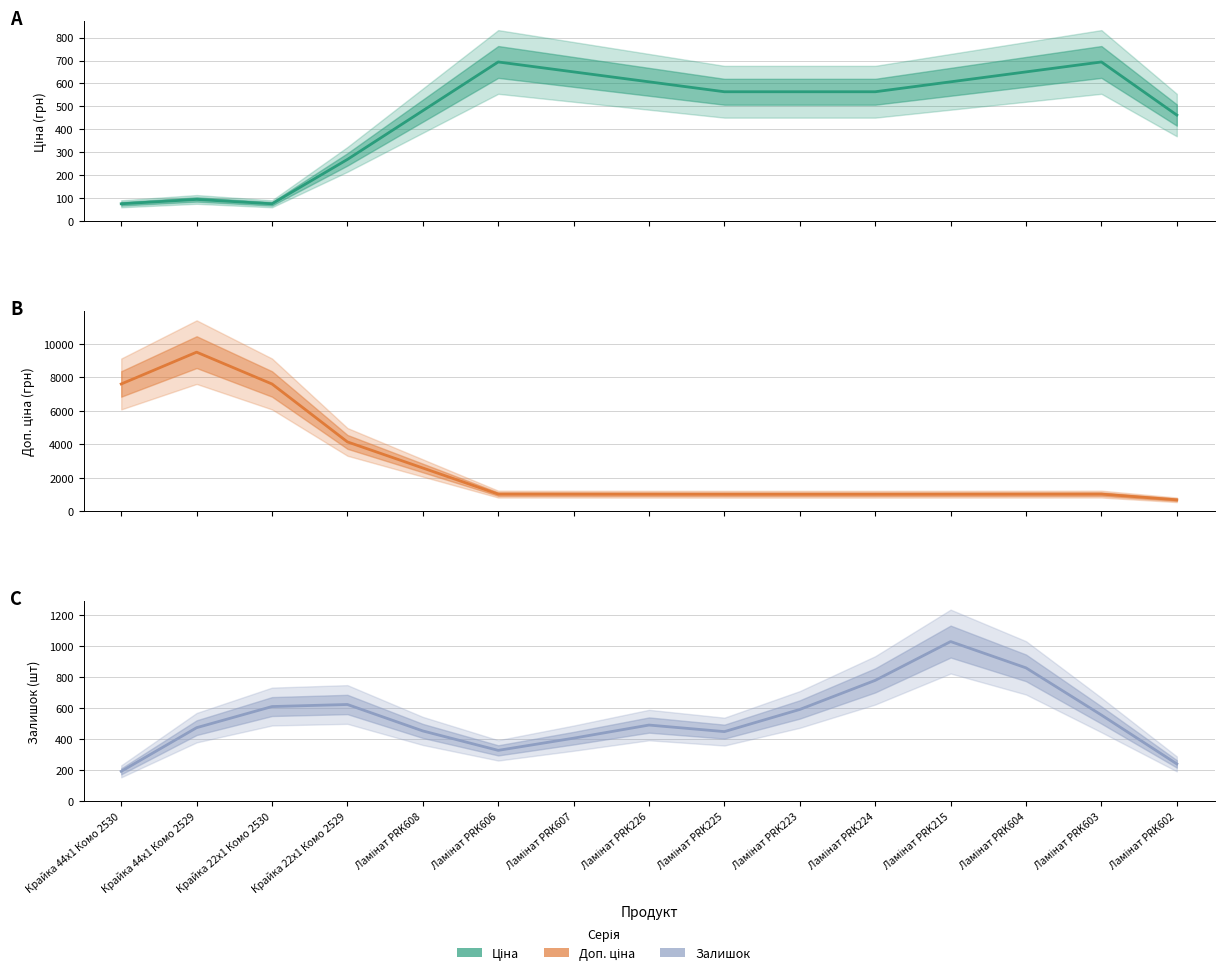

At which category does Ціна reach its first local peak?

Крайка 44x1 Комо 2529